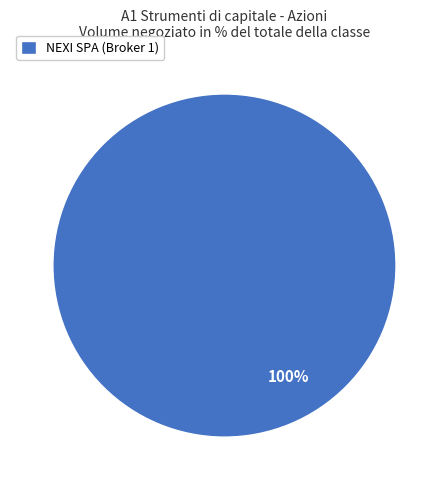

Count the number of slices in the pie.

1